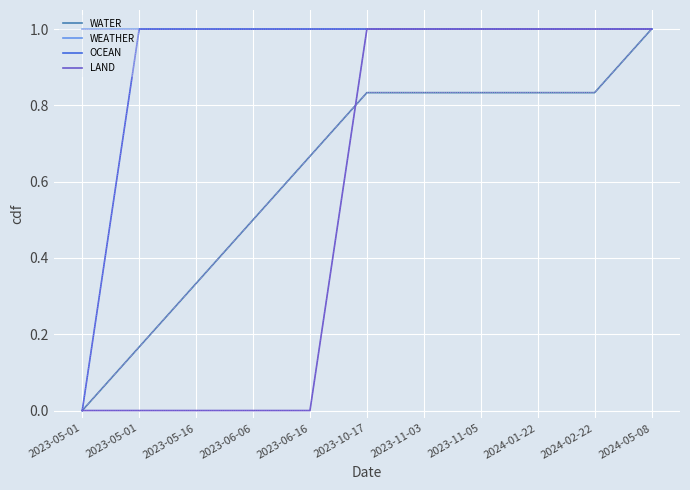

The value of LAND at 2024-05-08 is 0. True or false?

False